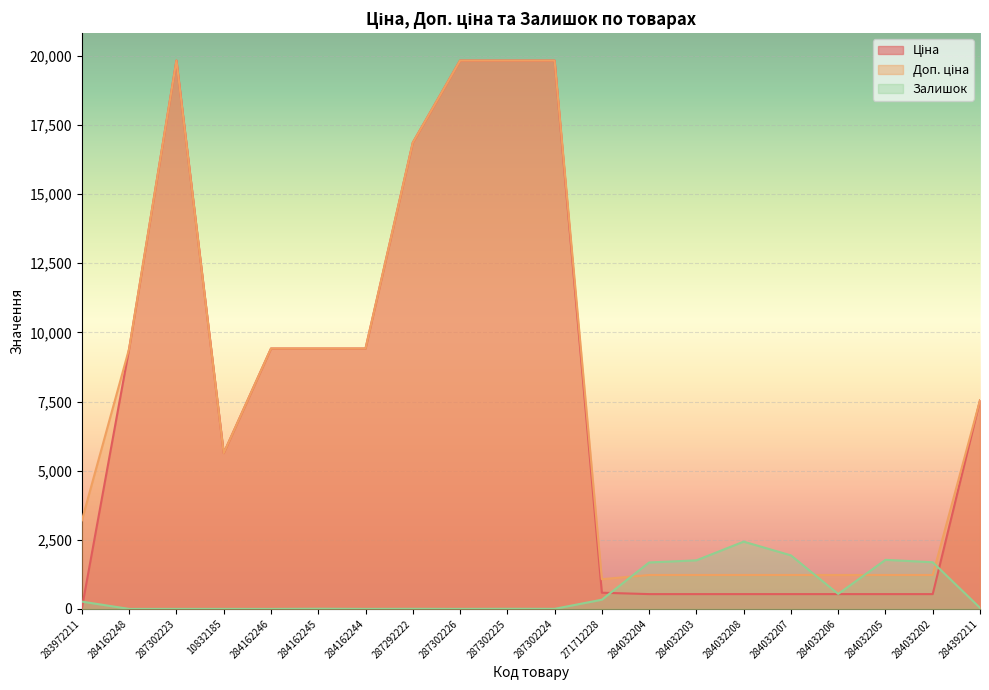

Count the number of data series in this chart.

3